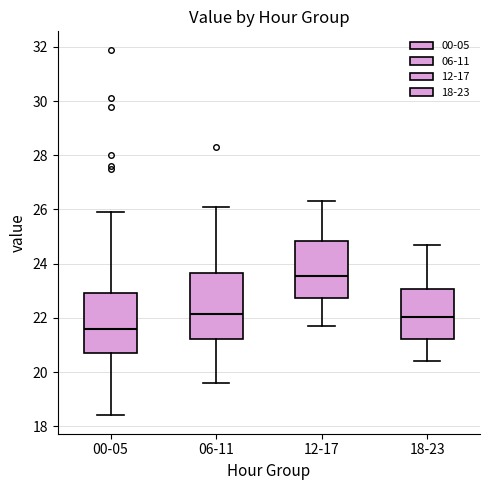

Reading left to right, transcribe this box plot: for each box, give where its median line is, the range the box spans, and where its two whiskers end, as read against the y-axis. The values are not printed on the chart, so give them approximately, as read against the axis.

00-05: median 21.6, box 20.8 to 23.0, whiskers 18.4 to 26.0
06-11: median 22.2, box 21.2 to 23.6, whiskers 19.6 to 26.2
12-17: median 23.6, box 22.8 to 24.8, whiskers 21.8 to 26.4
18-23: median 22.0, box 21.2 to 23.0, whiskers 20.4 to 24.8